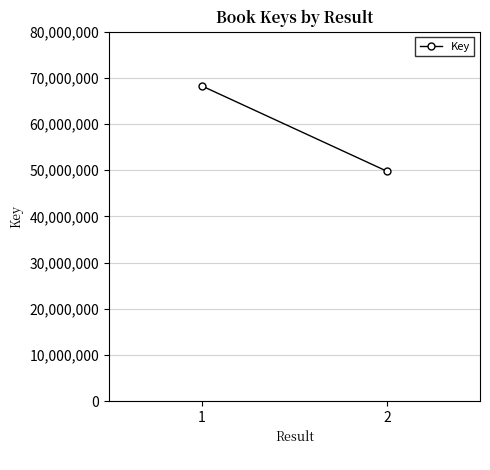

What is the value of the 2nd point from the left?

49742434